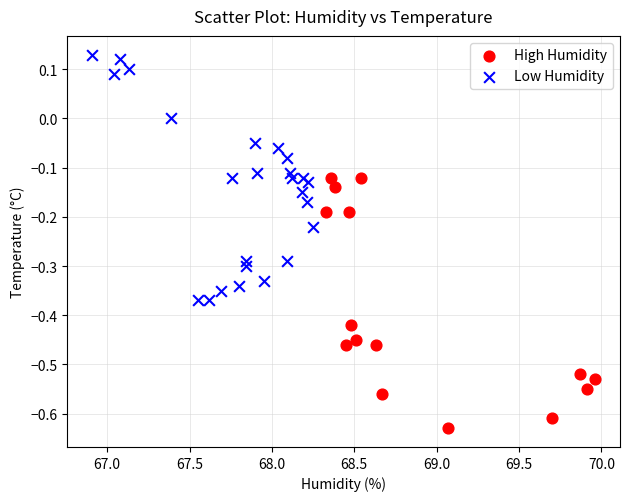

Which series reaches the minimum Y coordinate?

High Humidity